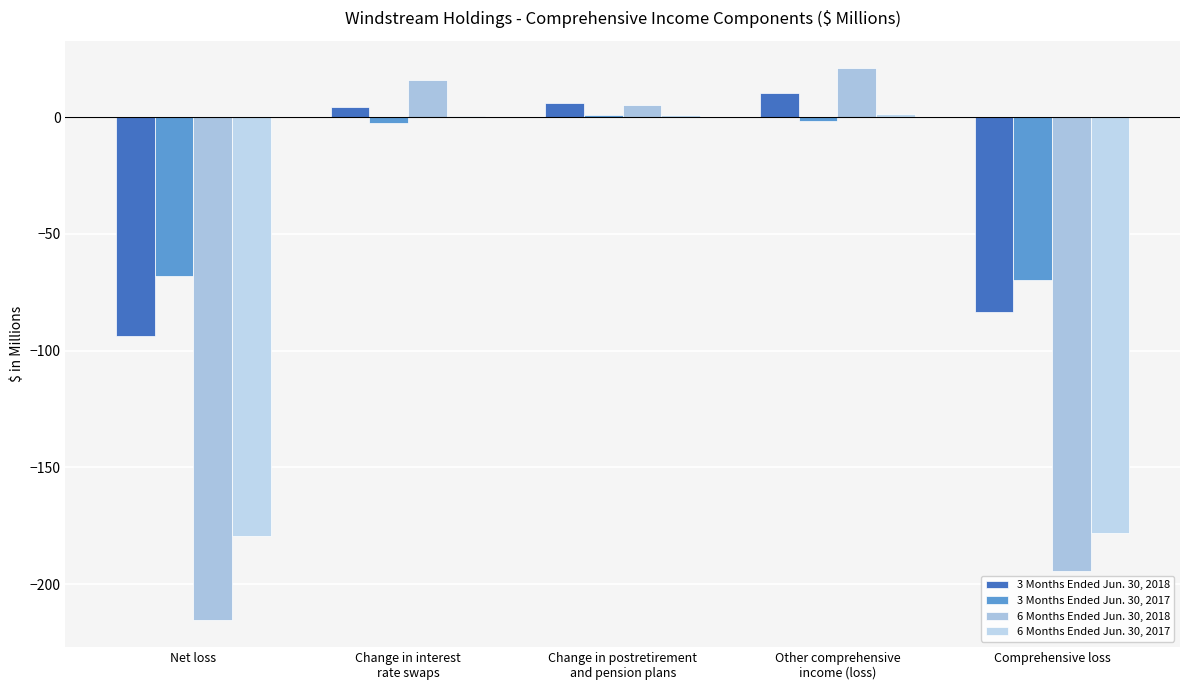

Is it true that 6 Months Ended Jun. 30, 2018 equals -215.1 at Net loss?

True